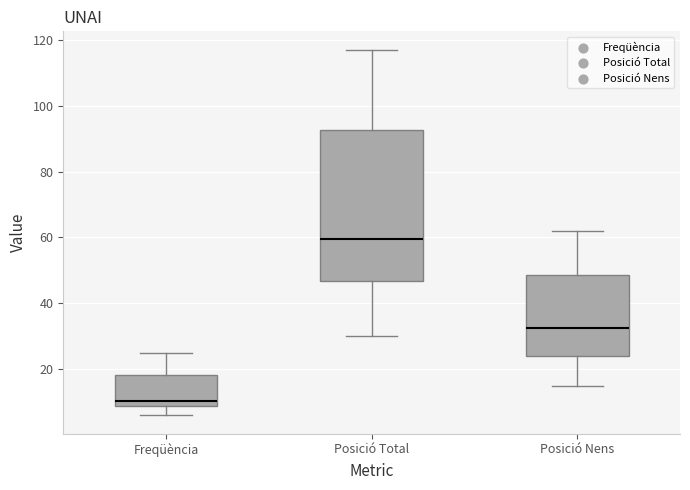

Reading left to right, transcribe this box plot: for each box, give where its median line is, the range the box spans, and where its two whiskers end, as read against the y-axis. The values are not printed on the chart, so give them approximately, as read against the axis.

Freqüència: median 10 (just above the box's lower edge), box 10 to 18, whiskers 6 to 26
Posició Total: median 60, box 46 to 92, whiskers 30 to 118
Posició Nens: median 32, box 24 to 48, whiskers 16 to 62